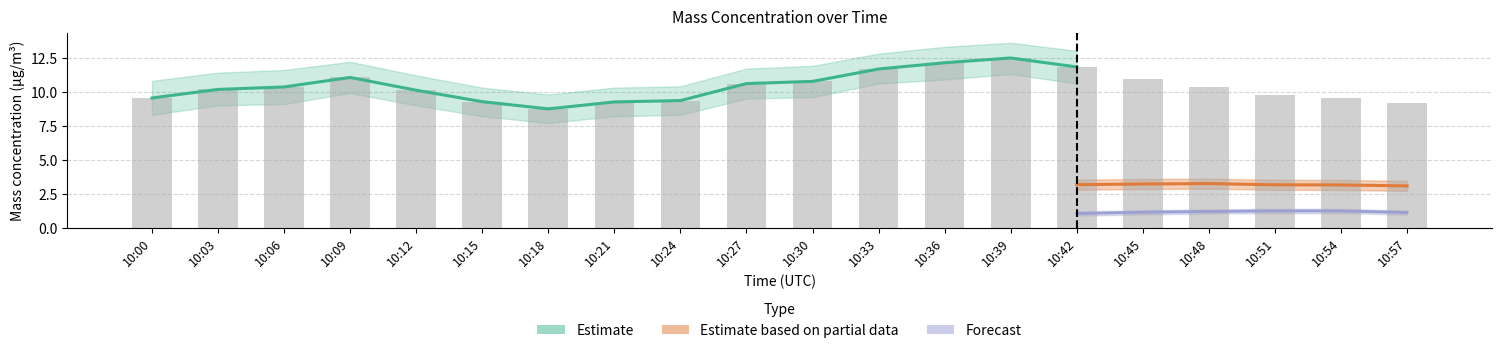

How many categories are shown in the chart?

20